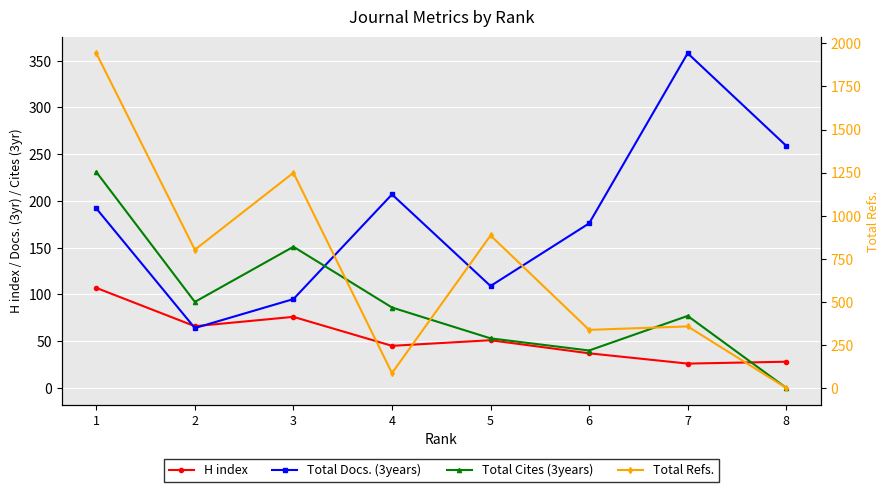

In Total Cites (3years), how many points are lower than both neighbors (excluding endpoints)?

2